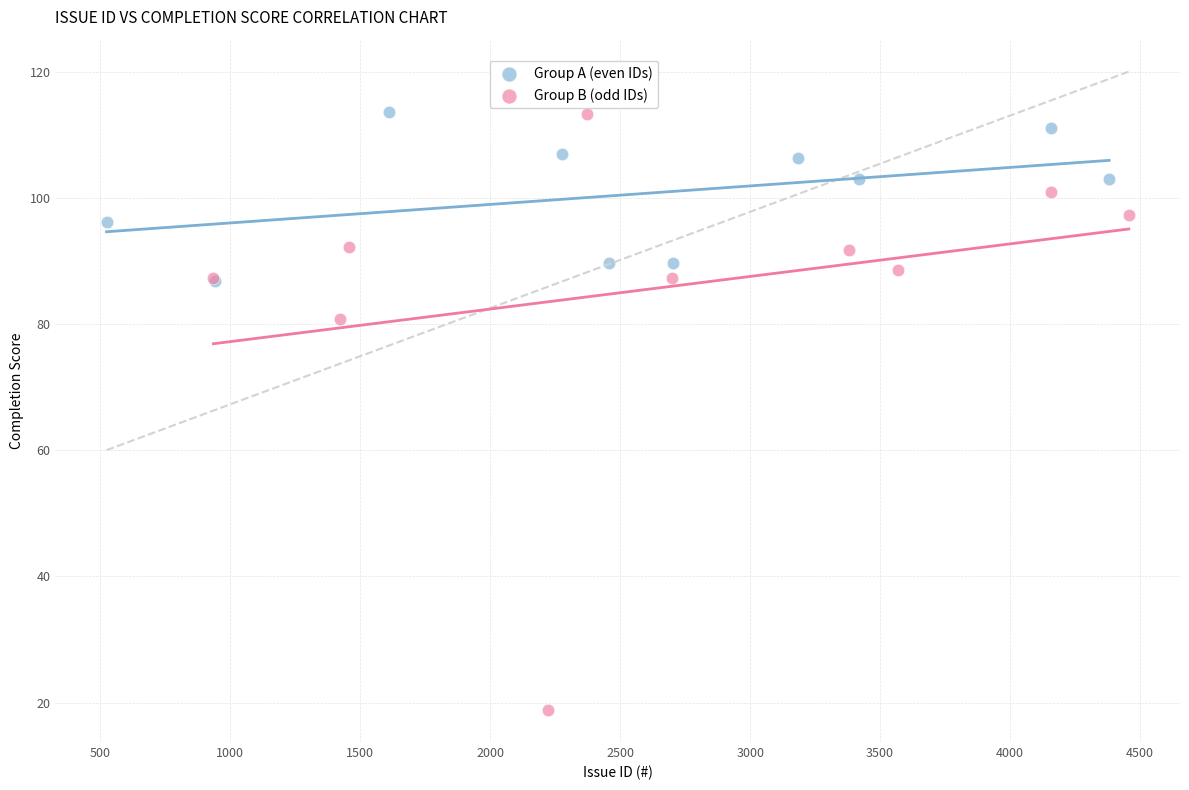

Which series has the largest Y range (max minus min)?

Group B (odd IDs)